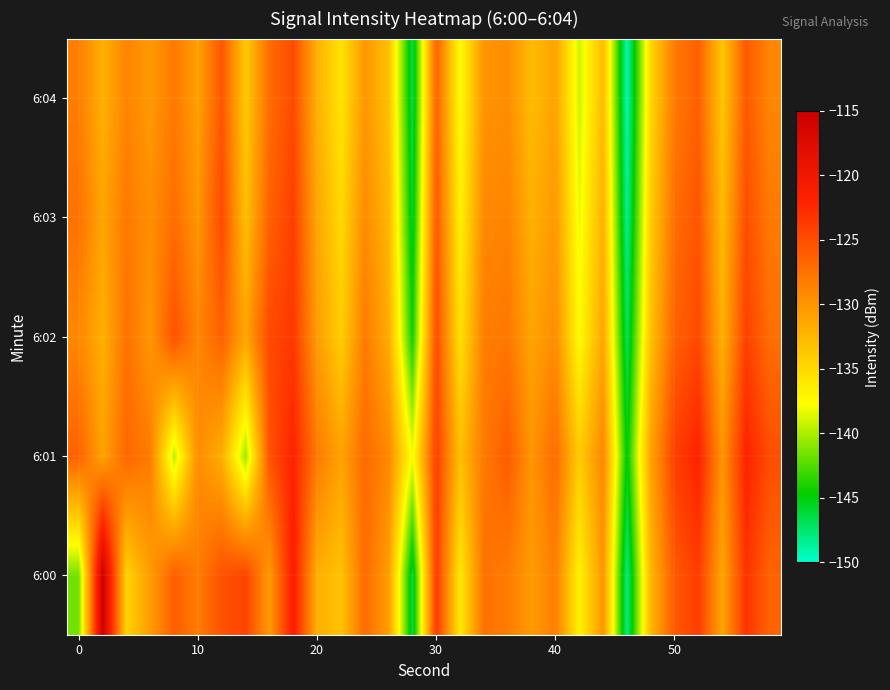

How many categories are shown in the chart?

30